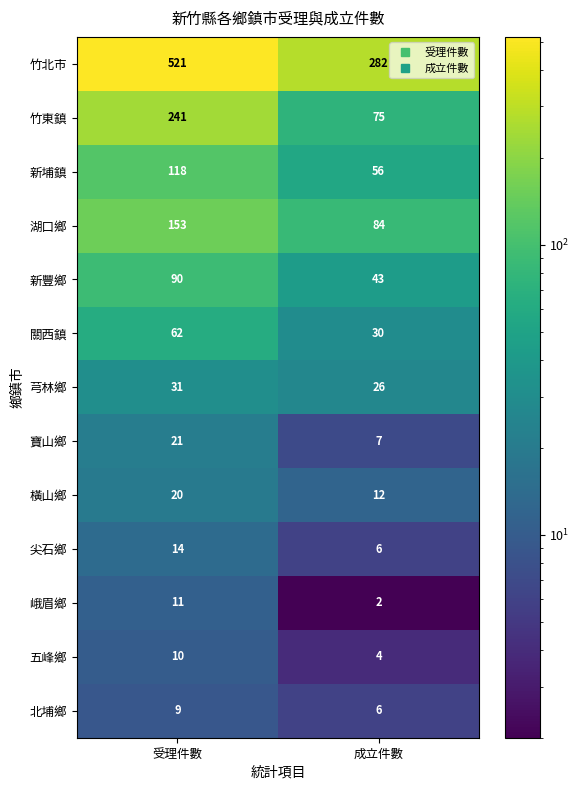

Read the 尖石鄉 value at 受理件數.

14